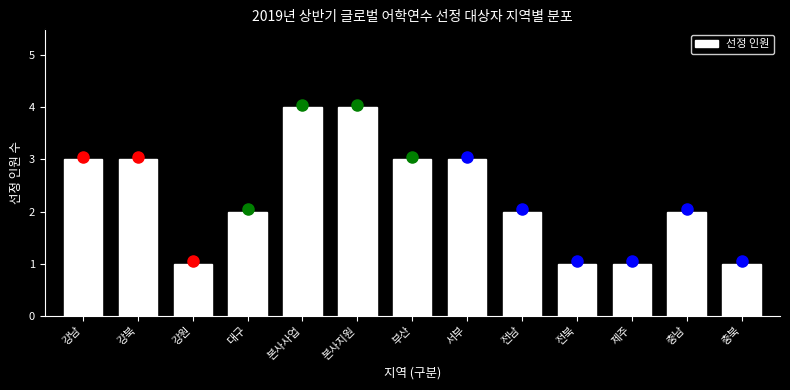

Reading left to right, transcribe all the data shown in this chart.

3	3	1	2	4	4	3	3	2	1	1	2	1